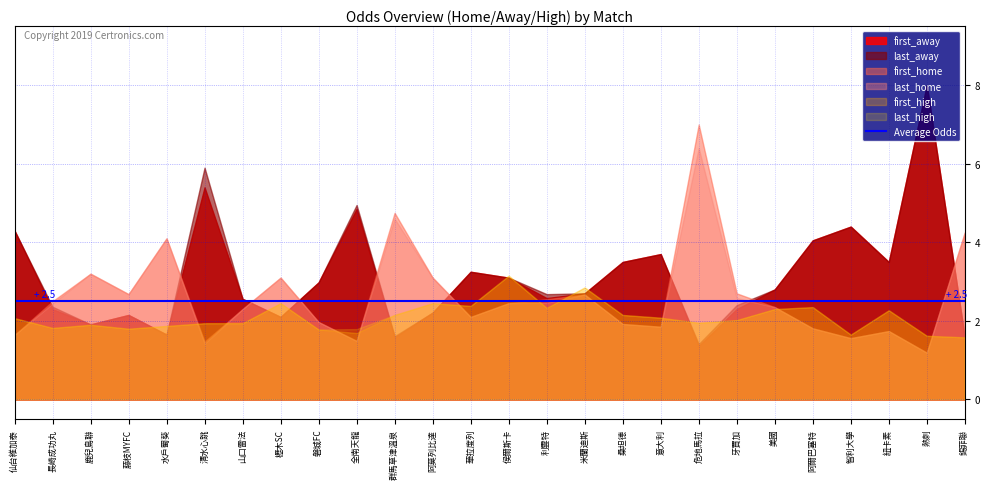

Is the value of last_away at 阿莫列比達 greater than the value of first_away at 華拉度列?

No